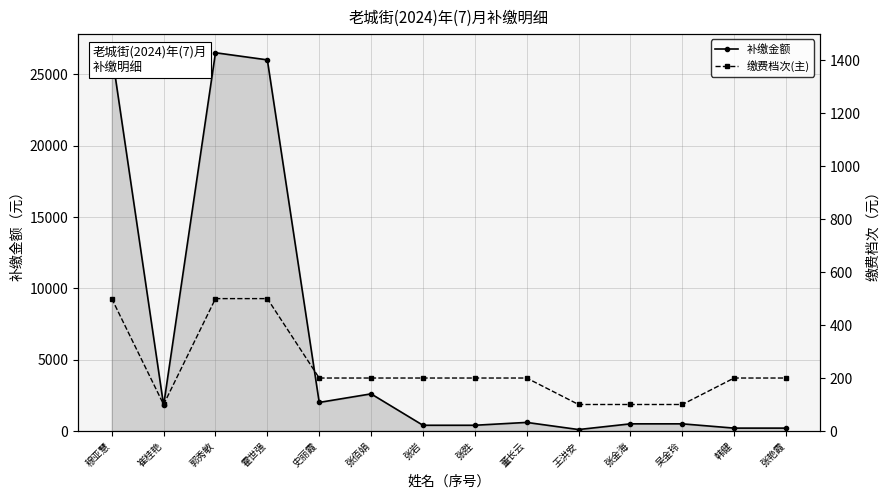

At 霍世强, list the series in order from largest to smallest.

补缴金额, 缴费档次(主)